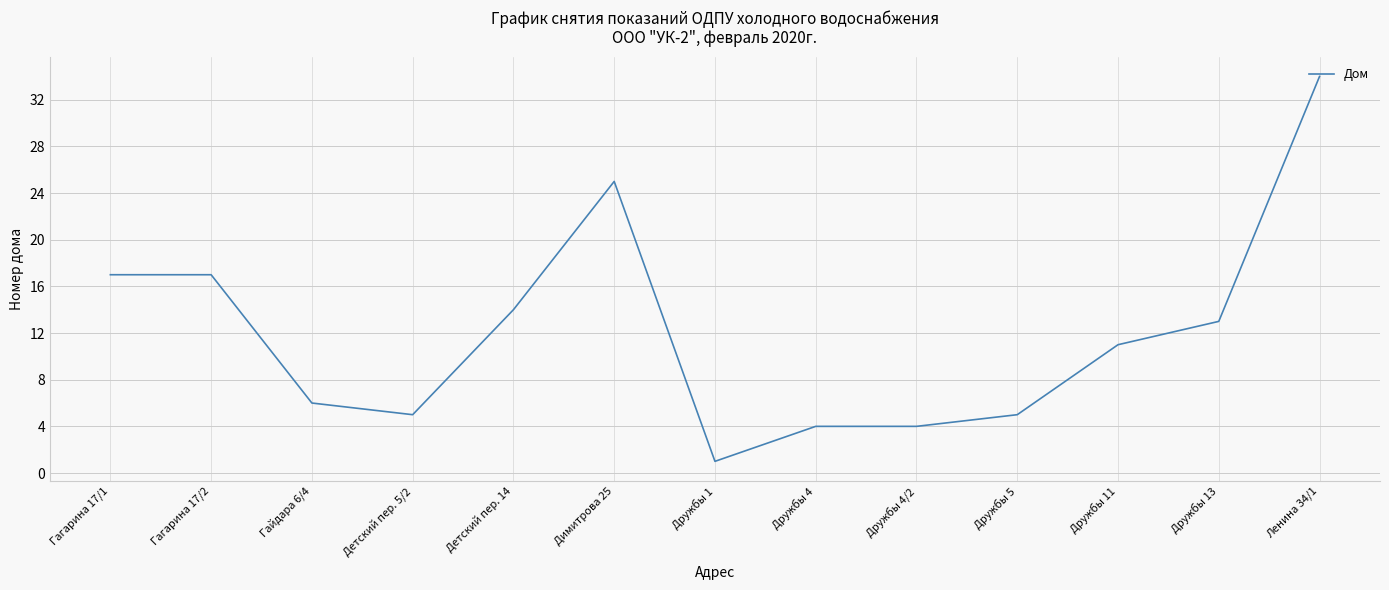

The chart shows a value of 14 at Детский пер. 14. True or false?

True